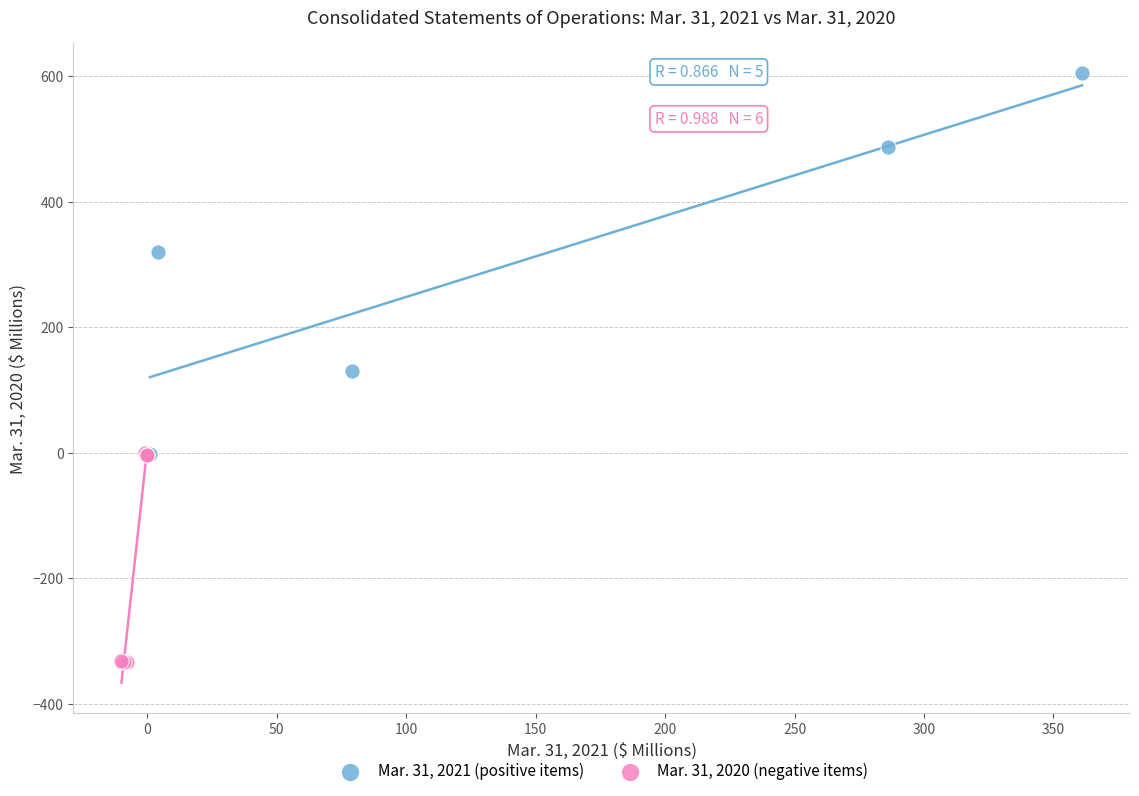

Which series reaches the maximum Y coordinate?

Mar. 31, 2021 (positive items)